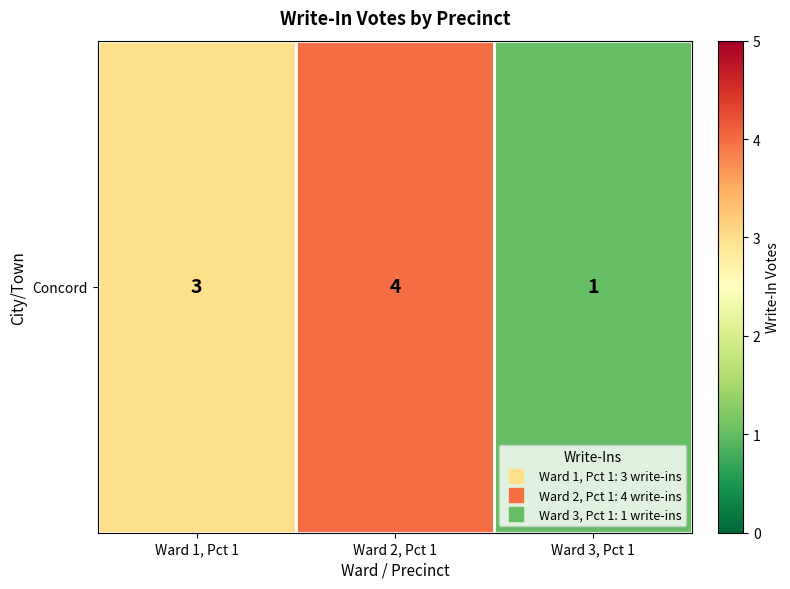

Approximately how many times larger is the value at Ward 3, Pct 1 compared to Ward 1, Pct 1?

0.3